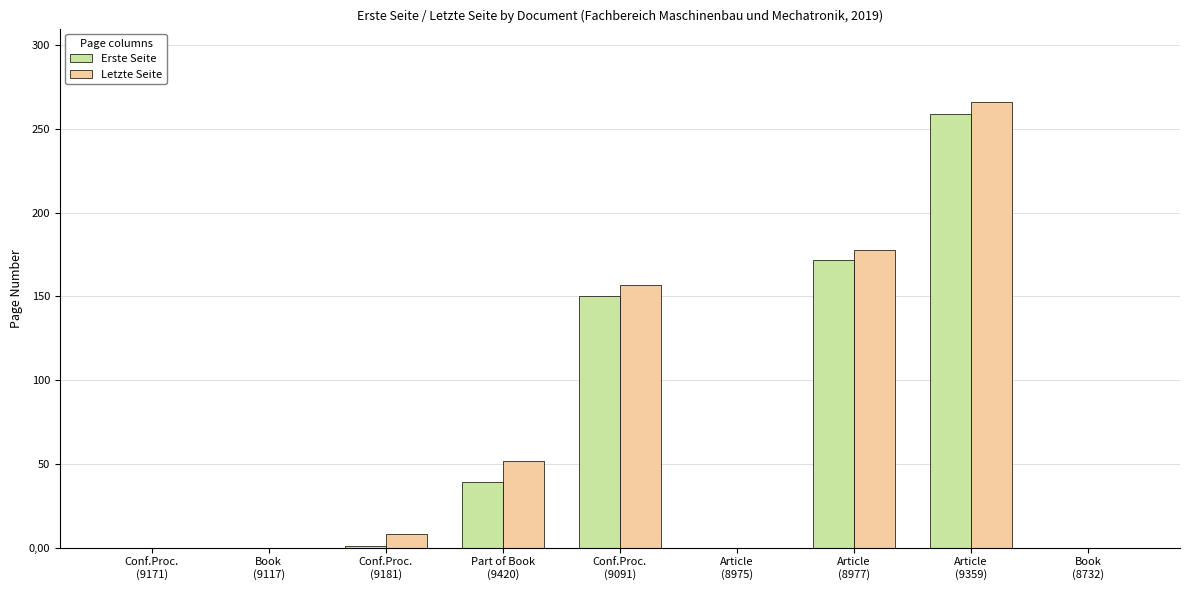

What is the greatest value displayed?

266